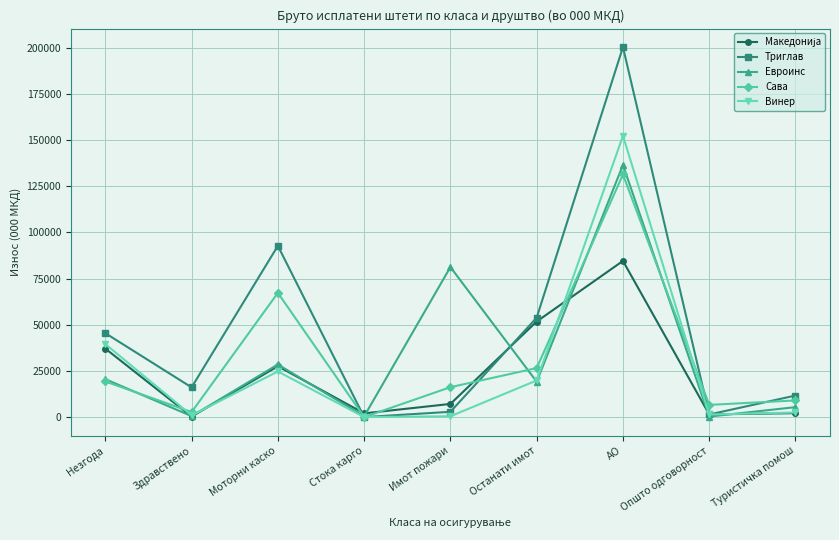

What is the spread (max minus min) of values at Туристичка помош?

9540